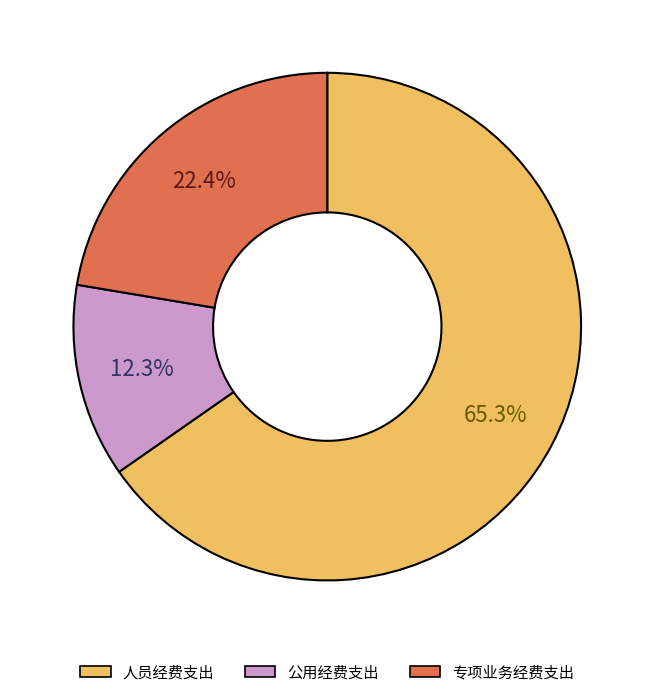

The 专项业务经费支出 slice represents 32% of the pie. True or false?

False